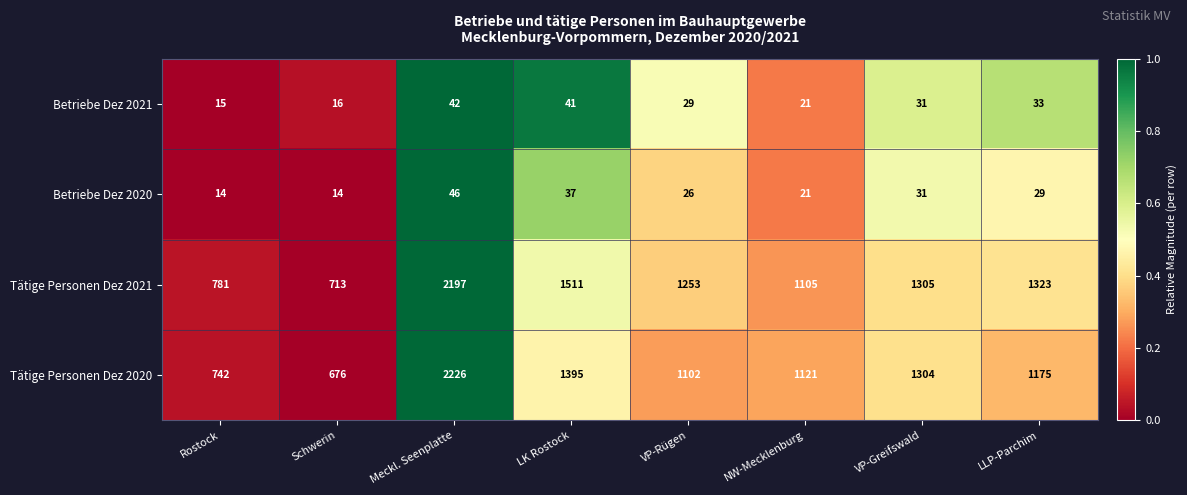

Where does the Tätige Personen Dez 2021 series first go above 1305?

Meckl. Seenplatte